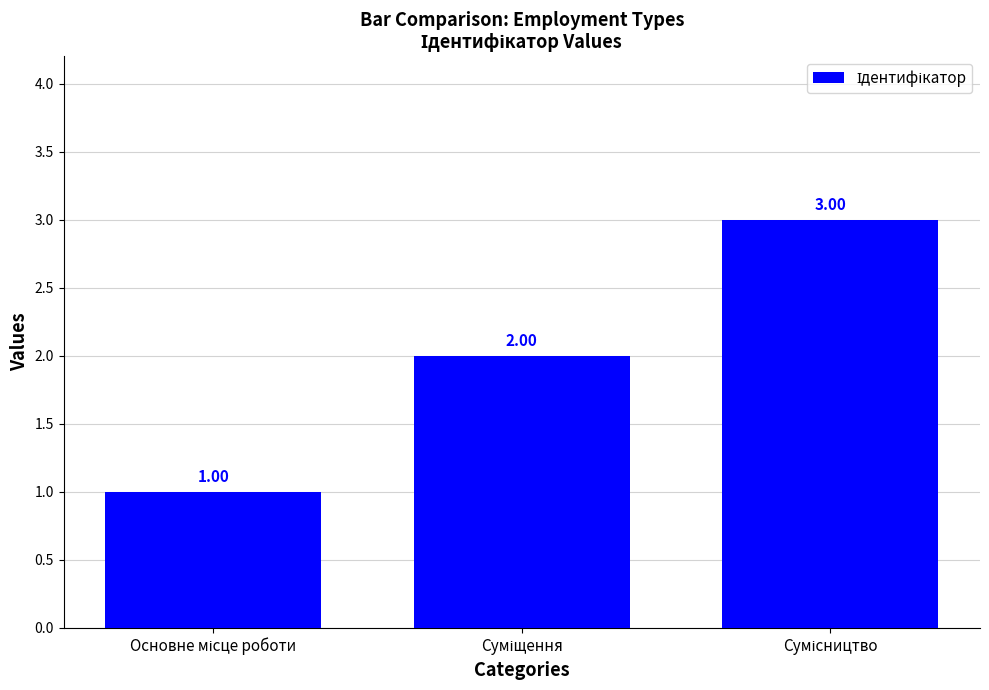

What is the sum of all values?

6